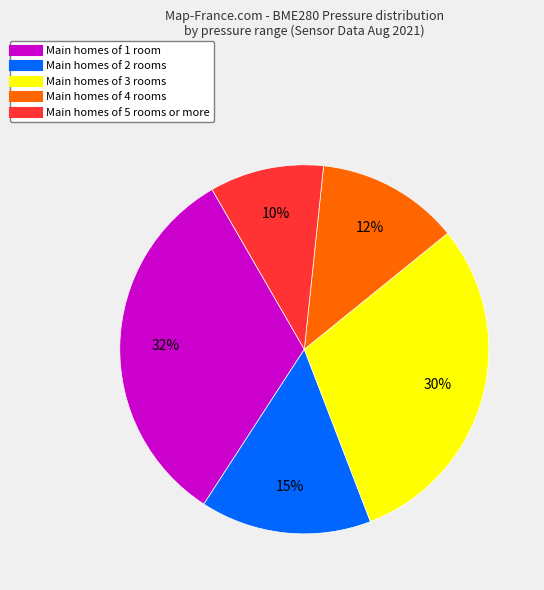

Is there a majority slice in this chart?

No